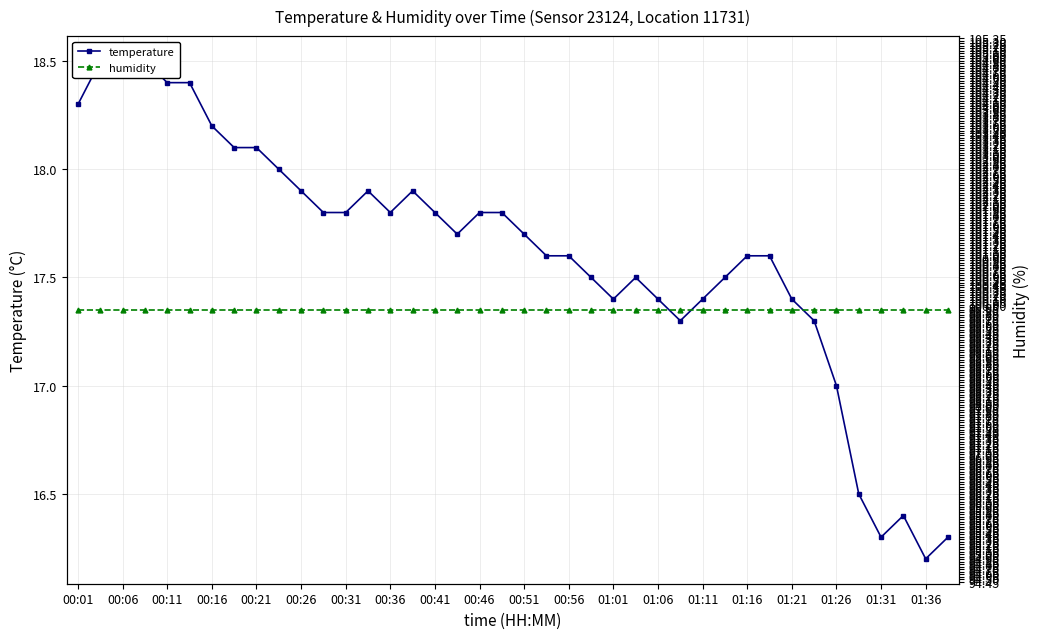

Reading left to right, extract all data points from this chart.

temperature: 18.3	18.5	18.5	18.5	18.4	18.4	18.2	18.1	18.1	18.0	17.9	17.8	17.8	17.9	17.8	17.9	17.8	17.7	17.8	17.8	17.7	17.6	17.6	17.5	17.4	17.5	17.4	17.3	17.4	17.5	17.6	17.6	17.4	17.3	17.0	16.5	16.3	16.4	16.2	16.3
humidity: 99.9	99.9	99.9	99.9	99.9	99.9	99.9	99.9	99.9	99.9	99.9	99.9	99.9	99.9	99.9	99.9	99.9	99.9	99.9	99.9	99.9	99.9	99.9	99.9	99.9	99.9	99.9	99.9	99.9	99.9	99.9	99.9	99.9	99.9	99.9	99.9	99.9	99.9	99.9	99.9